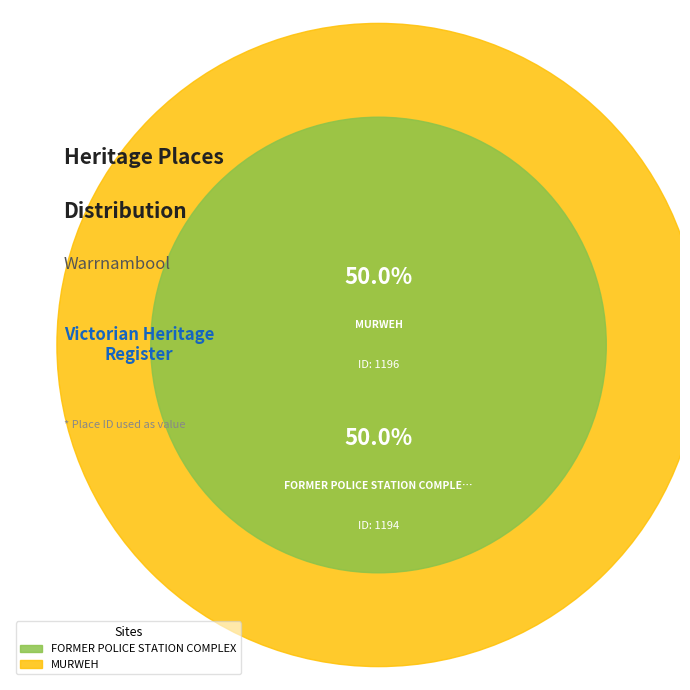

Which category has the biggest portion of the pie?

MURWEH